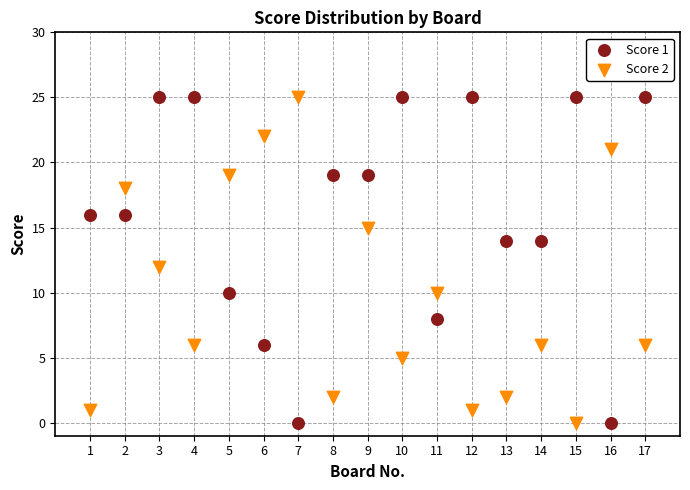

What are all the series names shown in the legend?

Score 1, Score 2